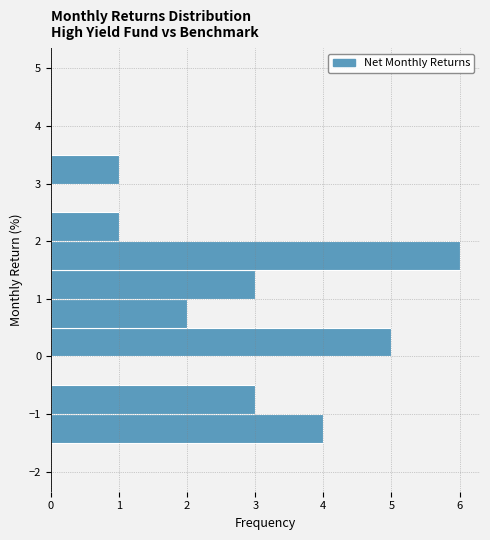

How long is the bar that spans -1.5 to -1.0 on the y-axis? The values are not printed on the chart, so give them approximately, as read against the axis.

4